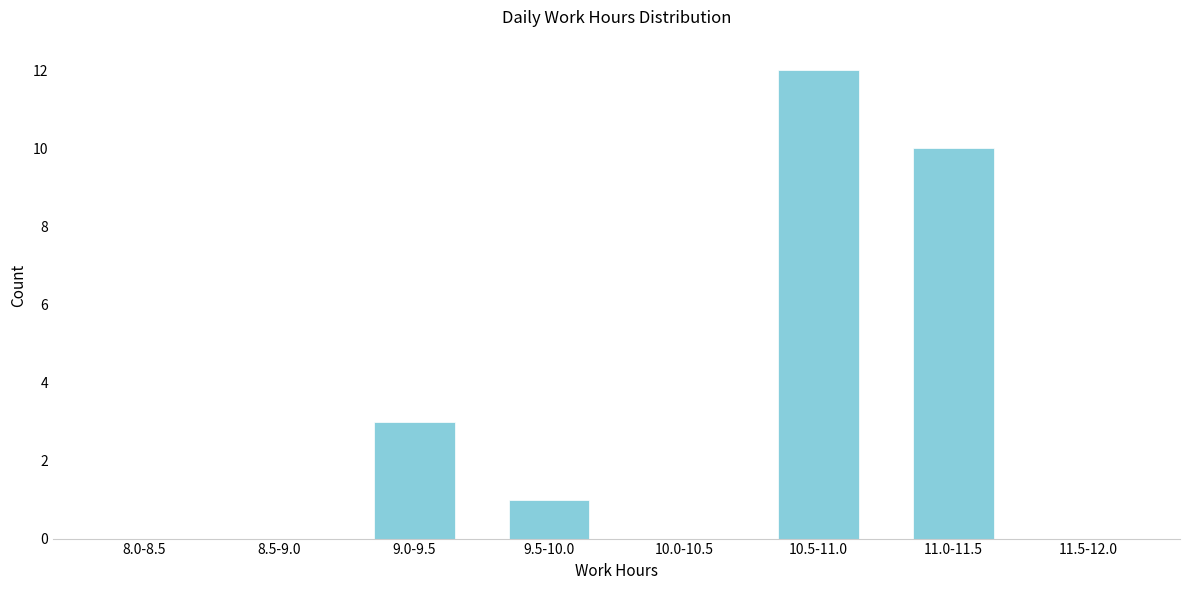

Reading left to right, transcribe all the data shown in this chart.

8.0-8.5=0	8.5-9.0=0	9.0-9.5=3	9.5-10.0=1	10.0-10.5=0	10.5-11.0=12	11.0-11.5=10	11.5-12.0=0